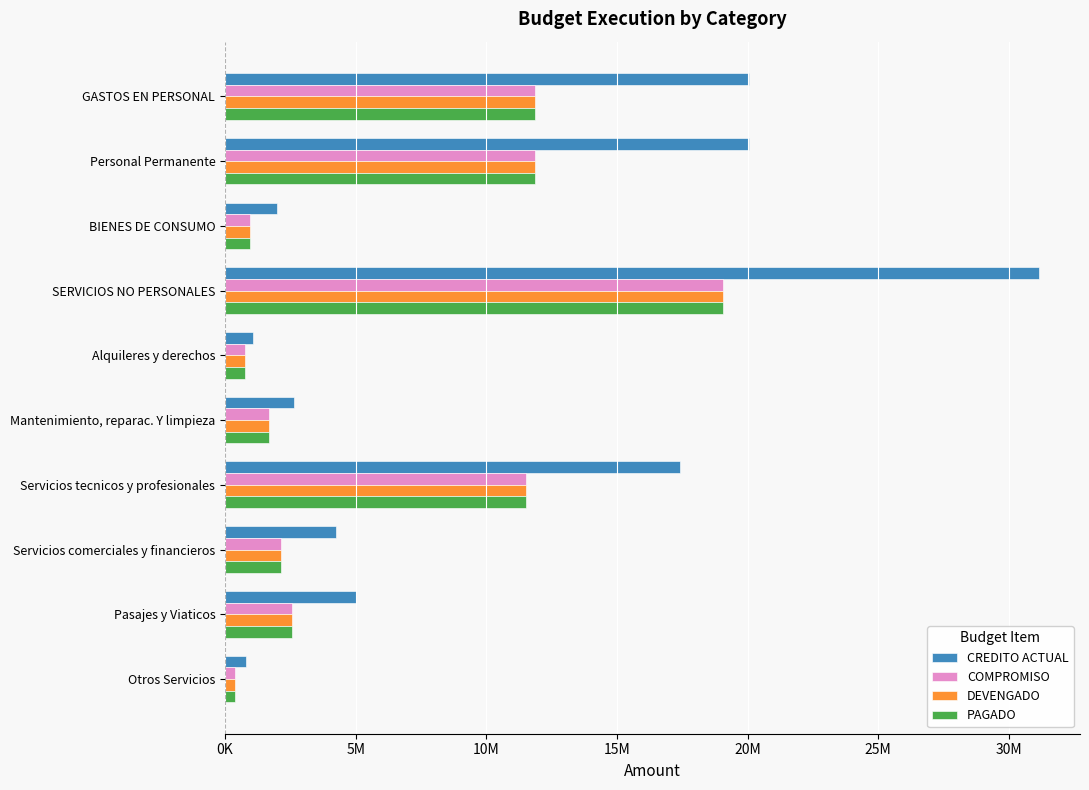

Which series has the largest total across all categories?

CREDITO ACTUAL